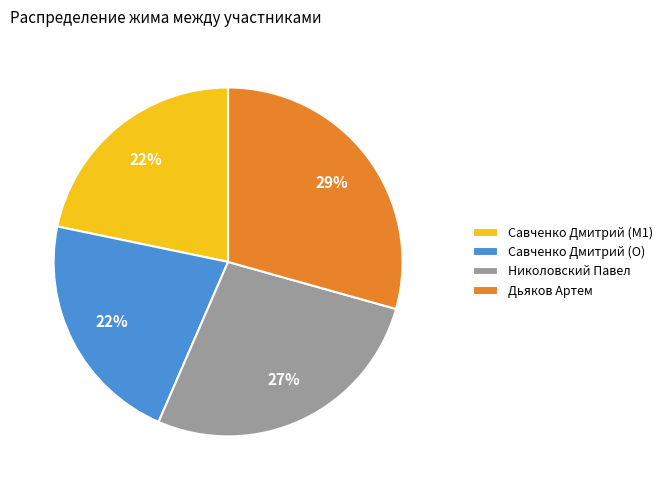

Approximately how many times larger is the value at Савченко Дмитрий (O) compared to Савченко Дмитрий (M1)?

1.0